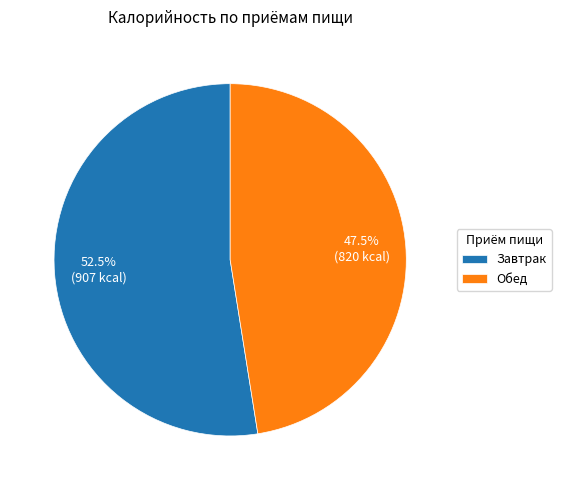

True or false: Завтрак accounts for 66% of the total.

False